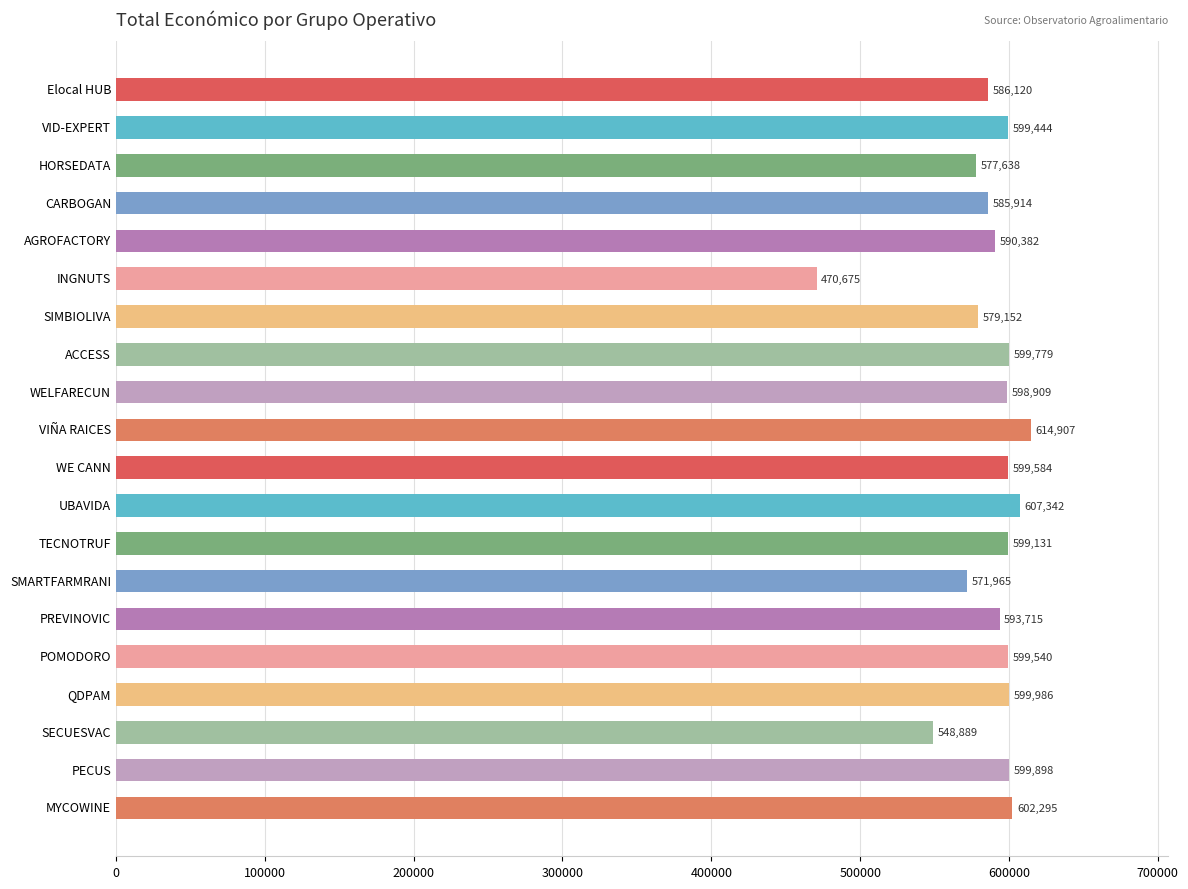

What is the label of the 7th bar from the bottom?

SMARTFARMRANI